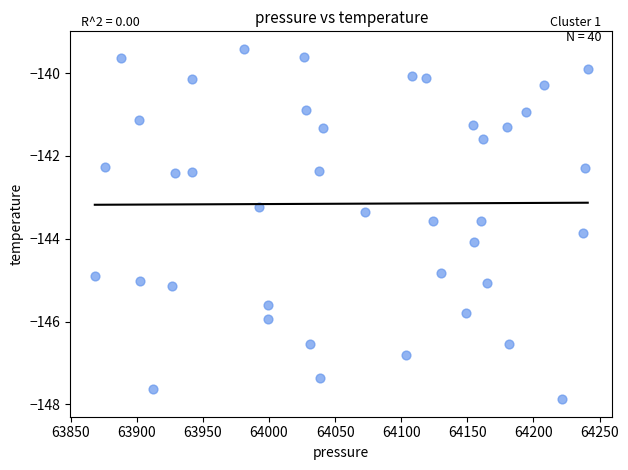

What Y value in the scatter plot is closest to -143?

-143.2